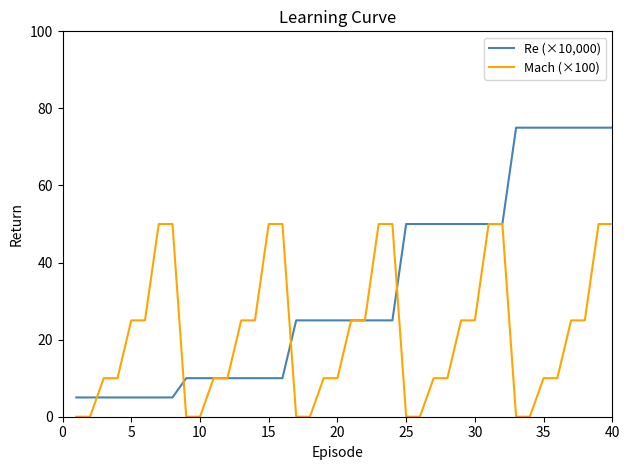

Which series has the largest total across all categories?

Re (×10,000)